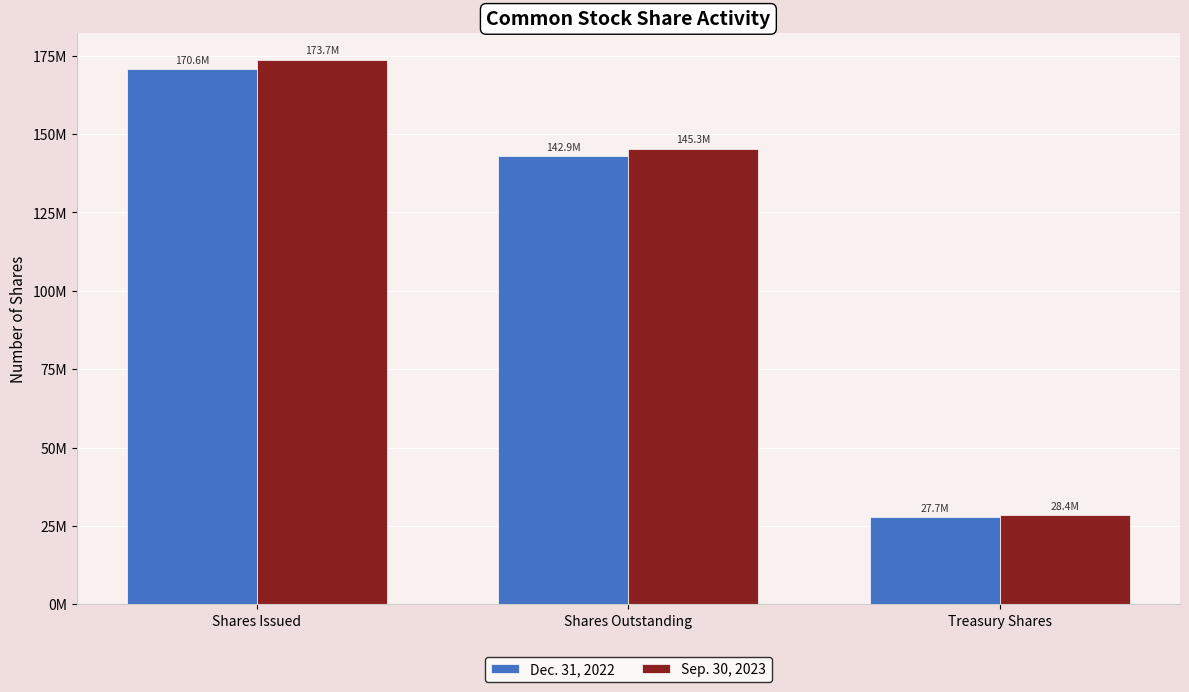

Which series has the widest spread of values?

Sep. 30, 2023